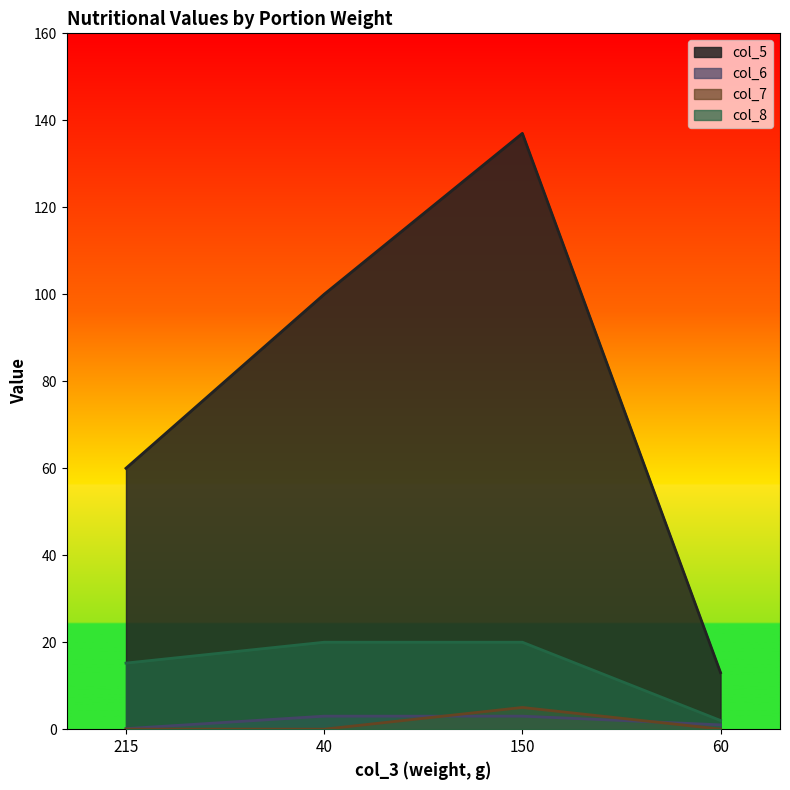

Reading left to right, extract all data points from this chart.

col_5: 60.0	100.0	137.0	13.0
col_6: 0.1	3.0	3.0	1.0
col_7: 0.0	0.0	5.0	0.0
col_8: 15.2	20.0	20.0	2.0